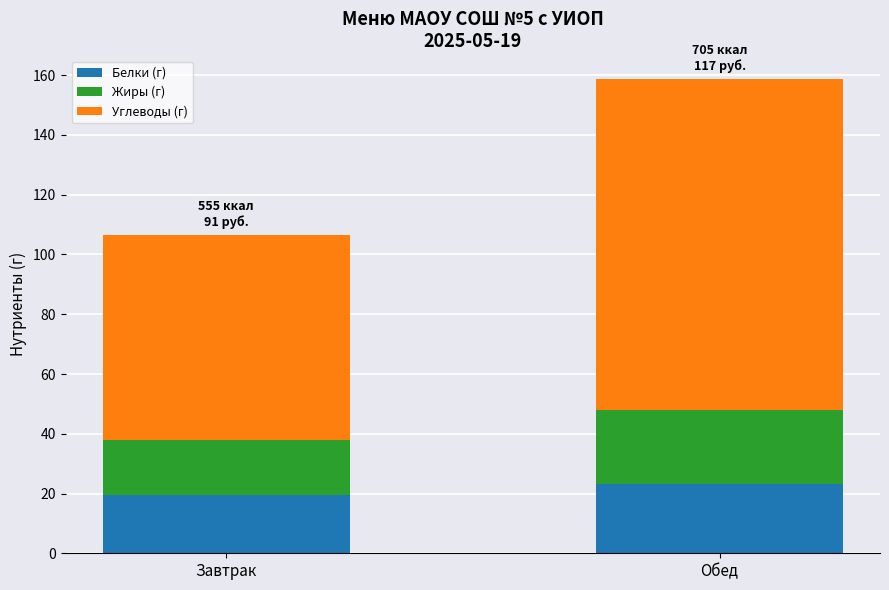

How many bars are there in total?

2